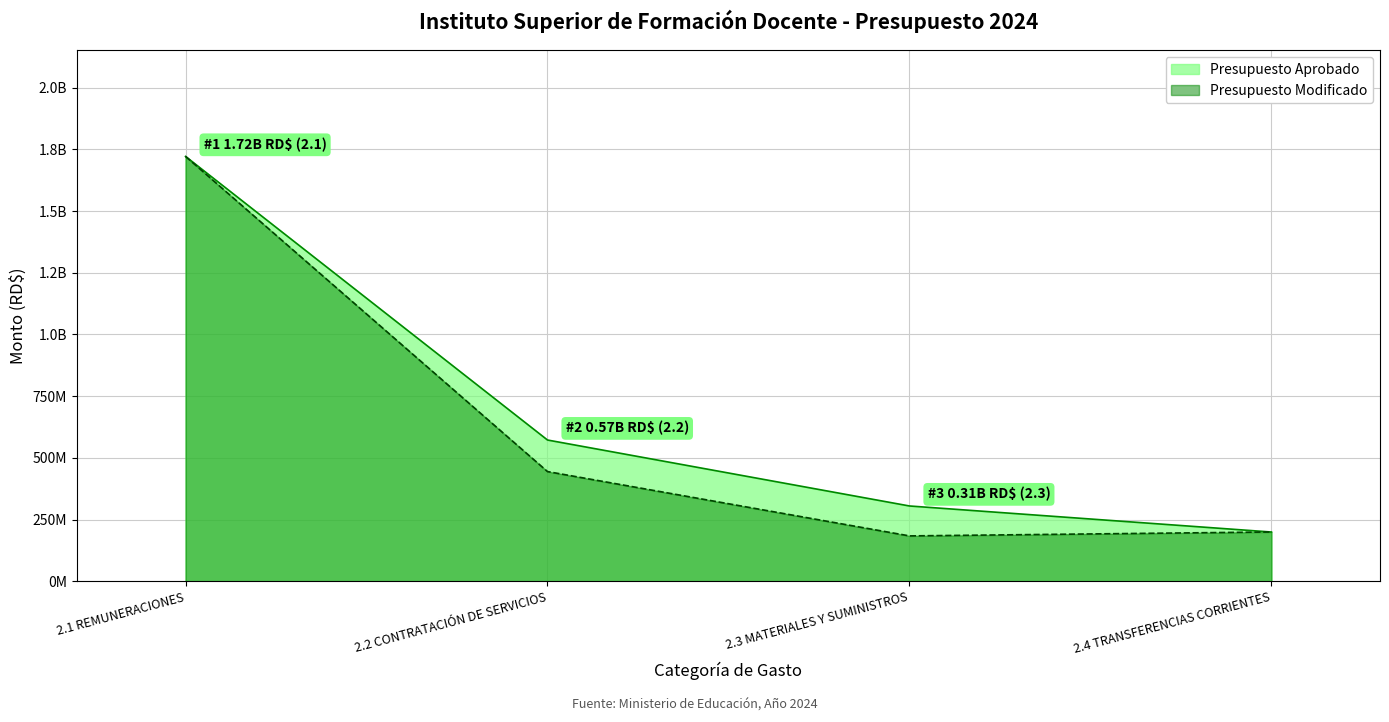

Which category has the highest value across all series?

2.1 REMUNERACIONES